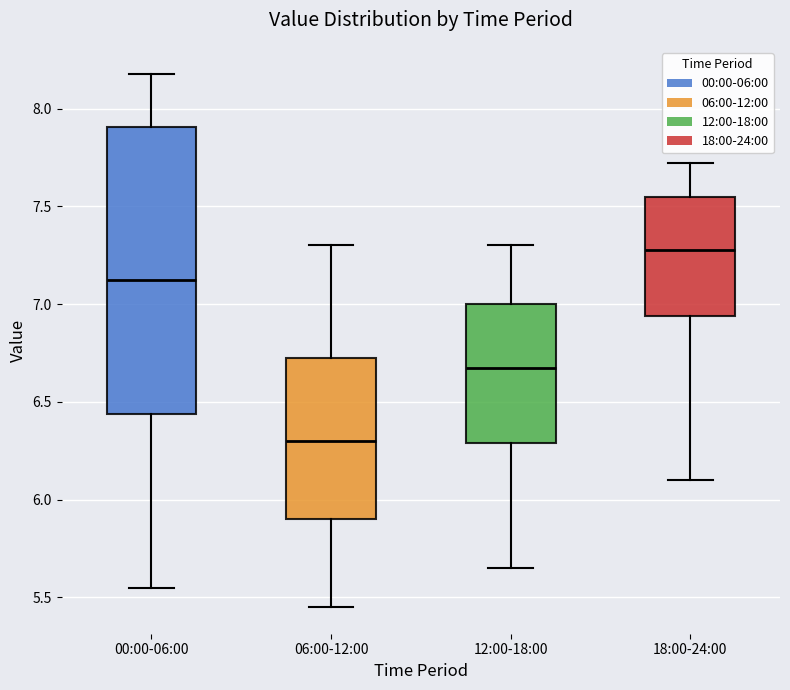

Reading left to right, transcribe this box plot: for each box, give where its median line is, the range the box spans, and where its two whiskers end, as read against the y-axis. The values are not printed on the chart, so give them approximately, as read against the axis.

00:00-06:00: median 7.15, box 6.45 to 7.90, whiskers 5.55 to 8.20
06:00-12:00: median 6.30, box 5.90 to 6.75, whiskers 5.45 to 7.30
12:00-18:00: median 6.70, box 6.30 to 7.00, whiskers 5.65 to 7.30
18:00-24:00: median 7.30, box 6.95 to 7.55, whiskers 6.10 to 7.70